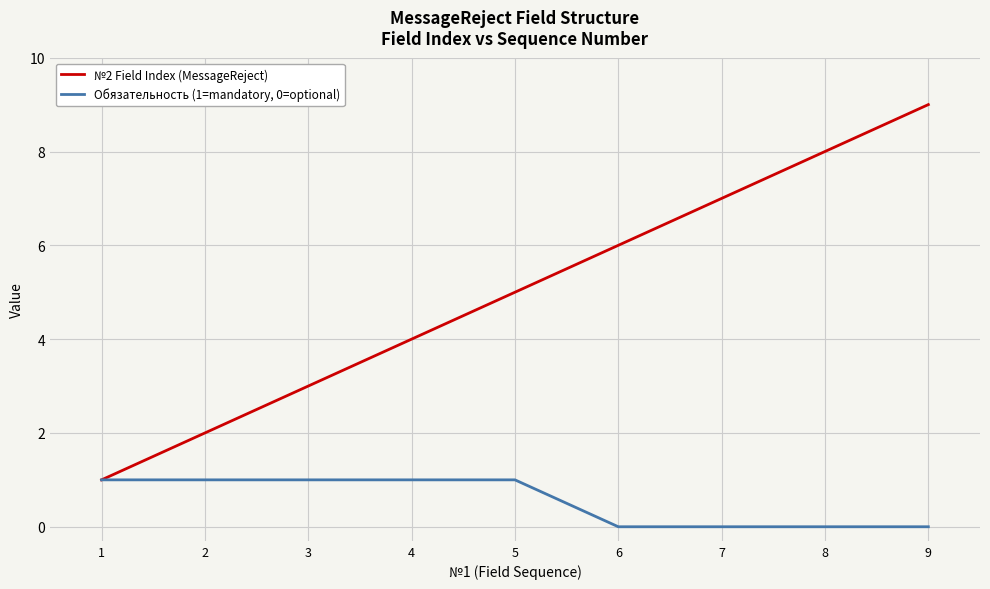

Is this an area chart (filled region under the line)?

No